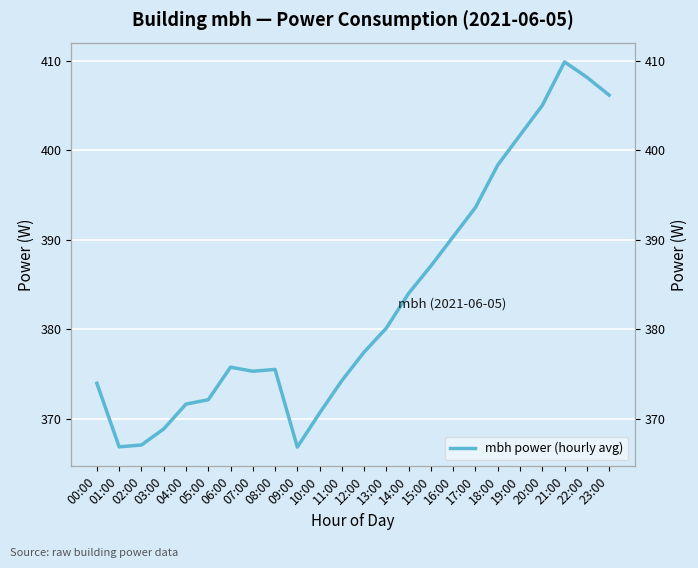

What is the difference between the values at 11:00 and 21:00?

35.6